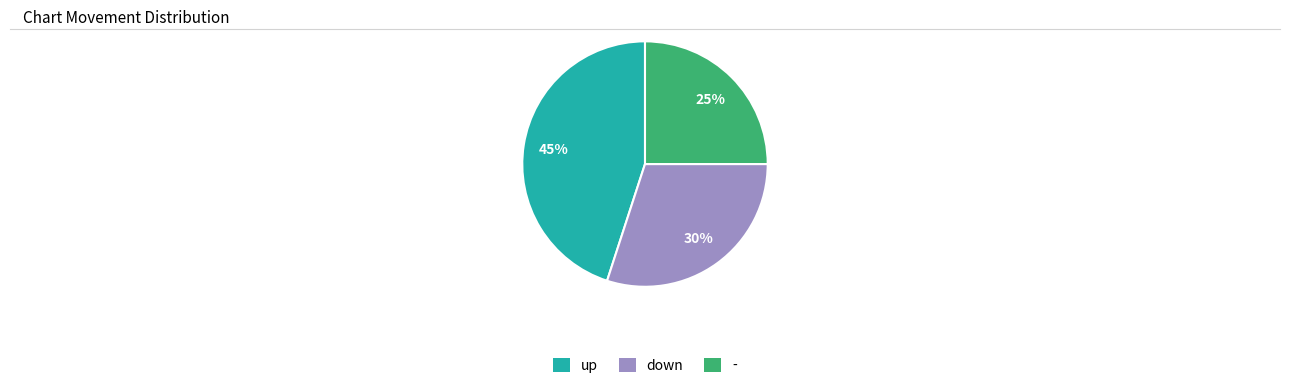

Is it true that up is 36% of the pie?

False